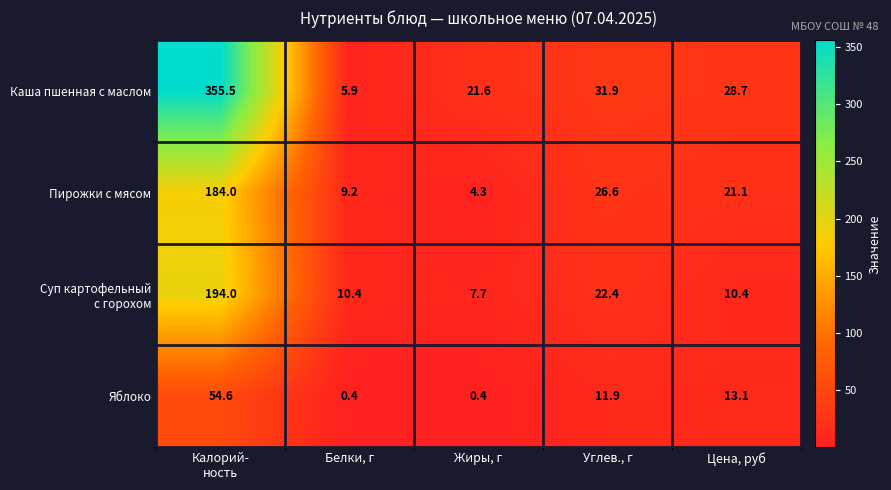

At how many categories does at least one series exceed 36?

1